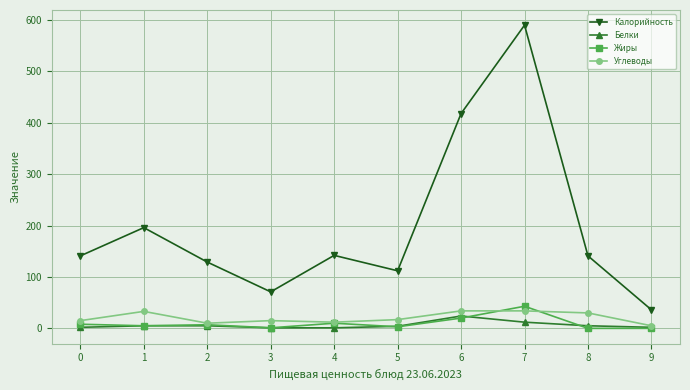

The Углеводы series shows 15 at 0. True or false?

True